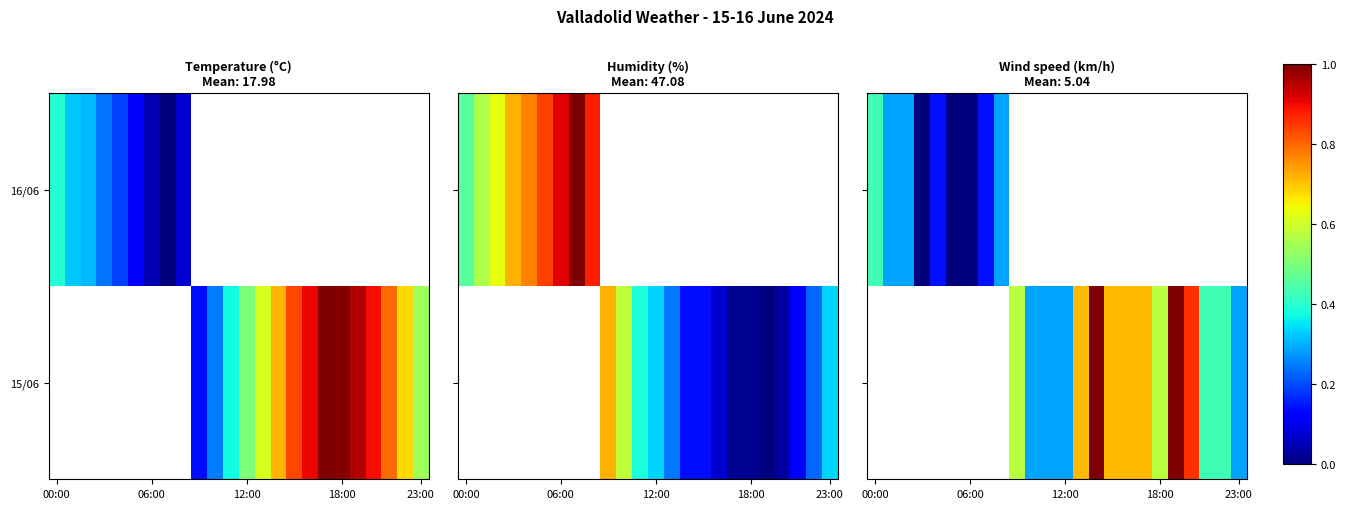

The 15/06 series shows 4.0 at 12:00. True or false?

True